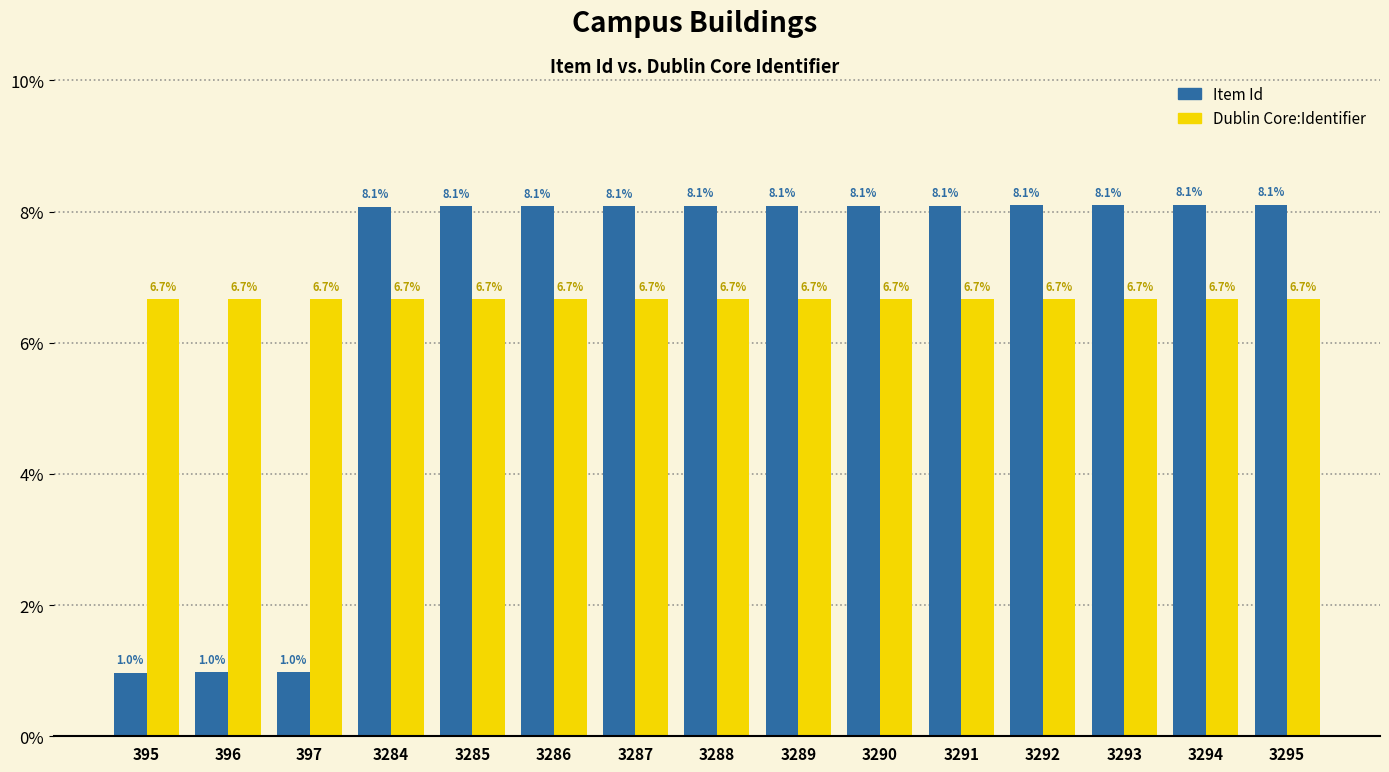

The Item Id series shows 12.3 at 3290. True or false?

False